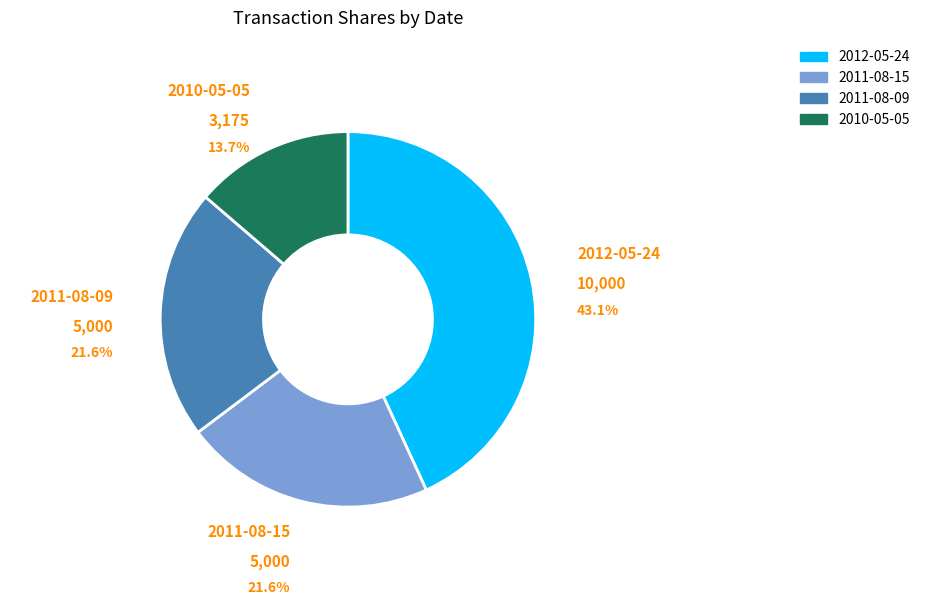

To the nearest percent, what is the average slice percentage?

25%